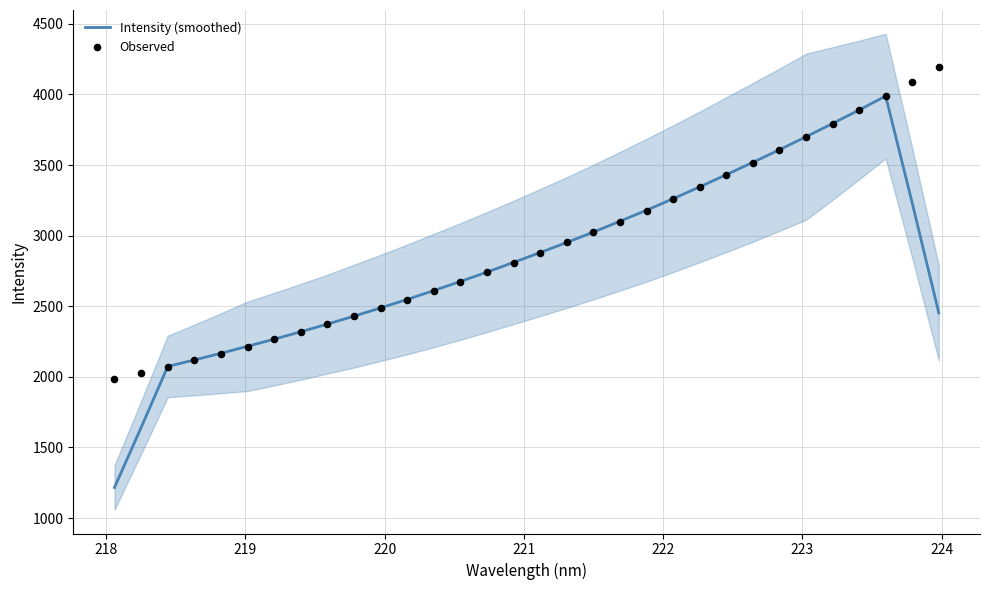

Which series contains the highest Y value?

Observed